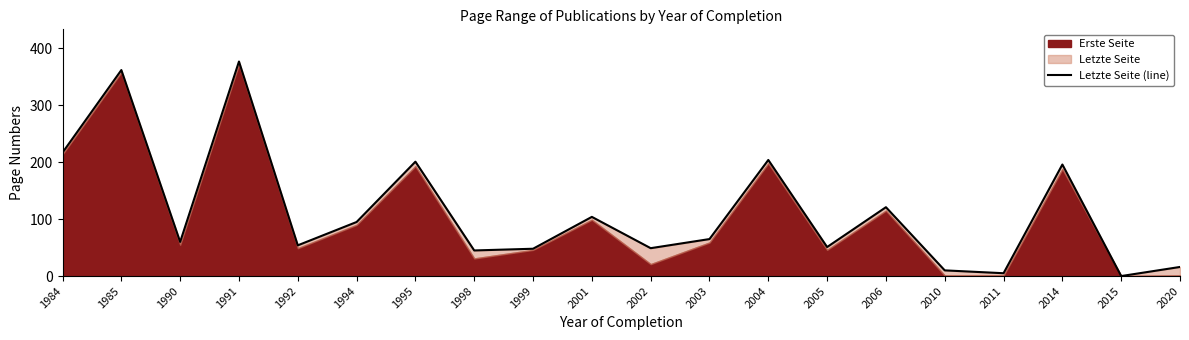

What is the change in value from 1992 to 2010?

-44